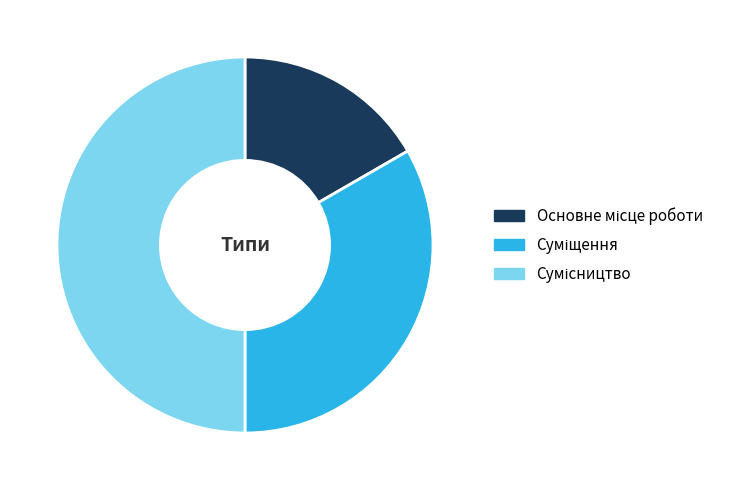

Count the number of slices in the pie.

3